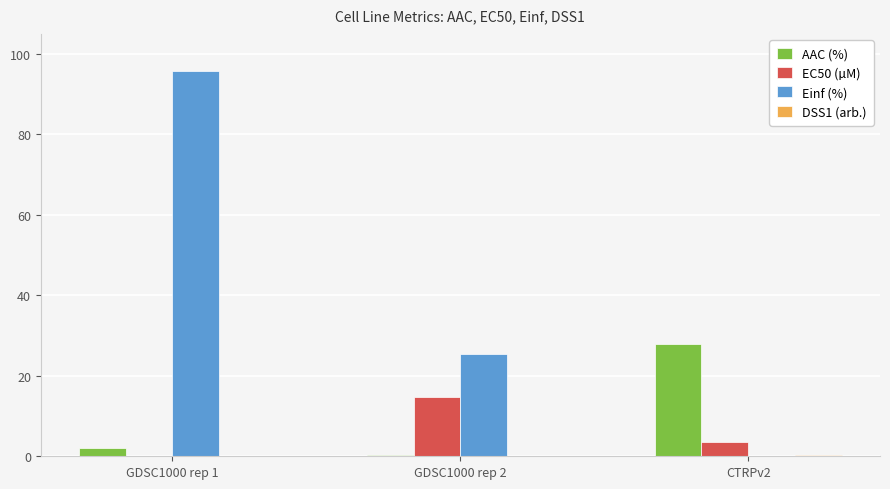

Where is EC50 (µM) nearest to the value 7?

CTRPv2